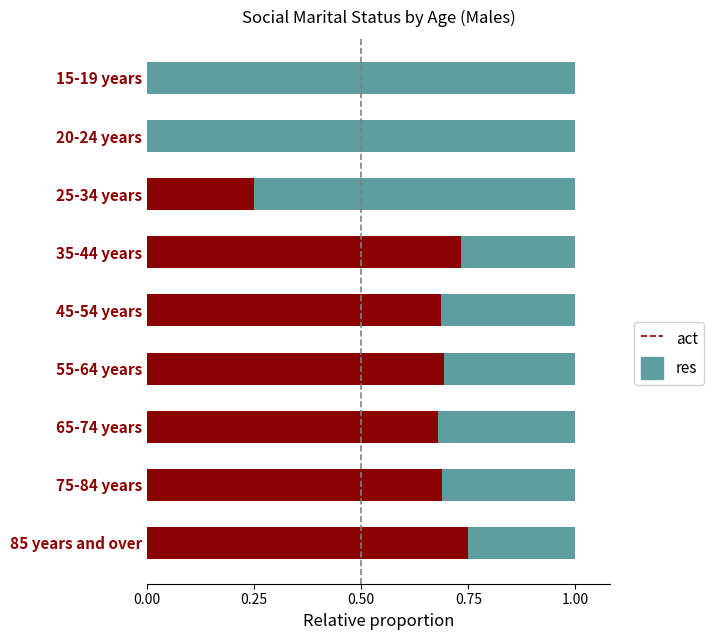

What is the total value across all series at 85 years and over?

1.0